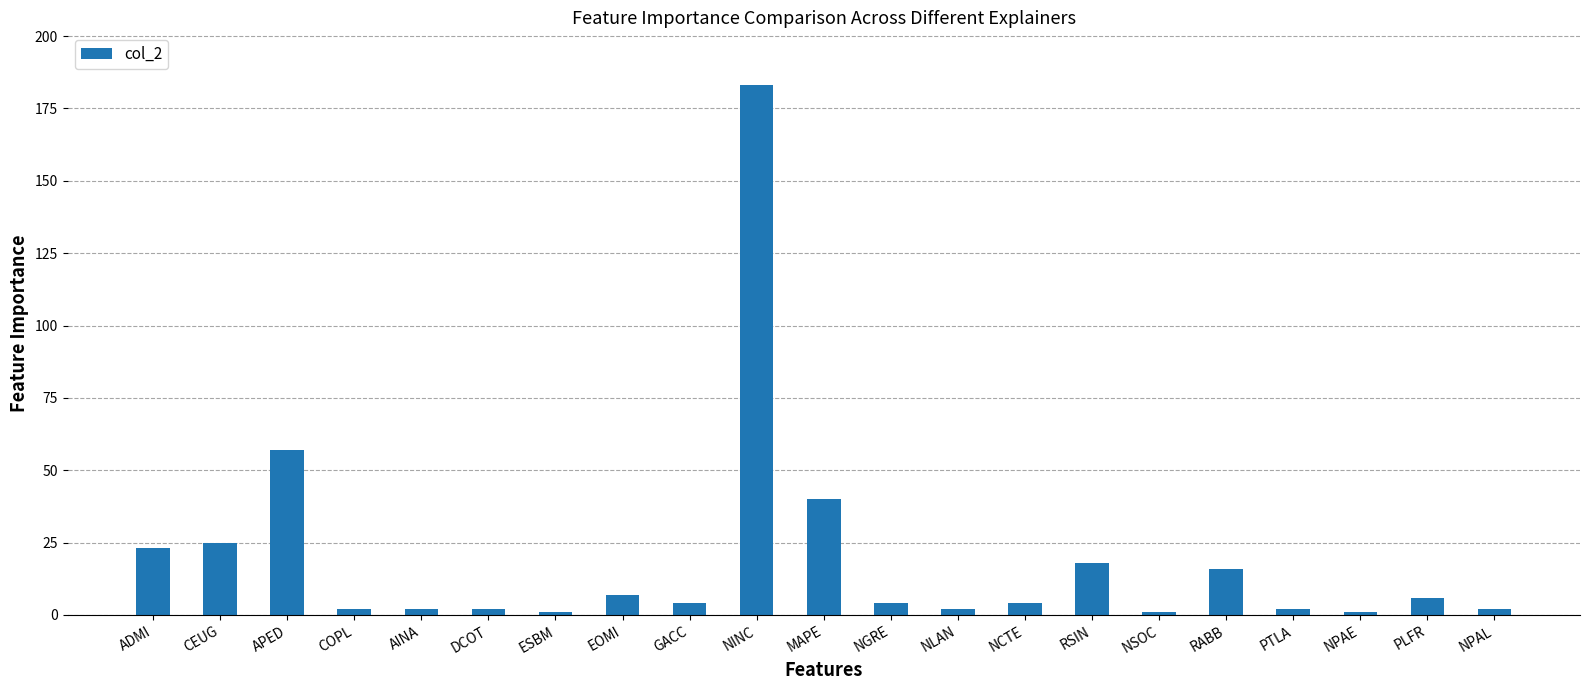

True or false: the data shows 2 at COPL.

True